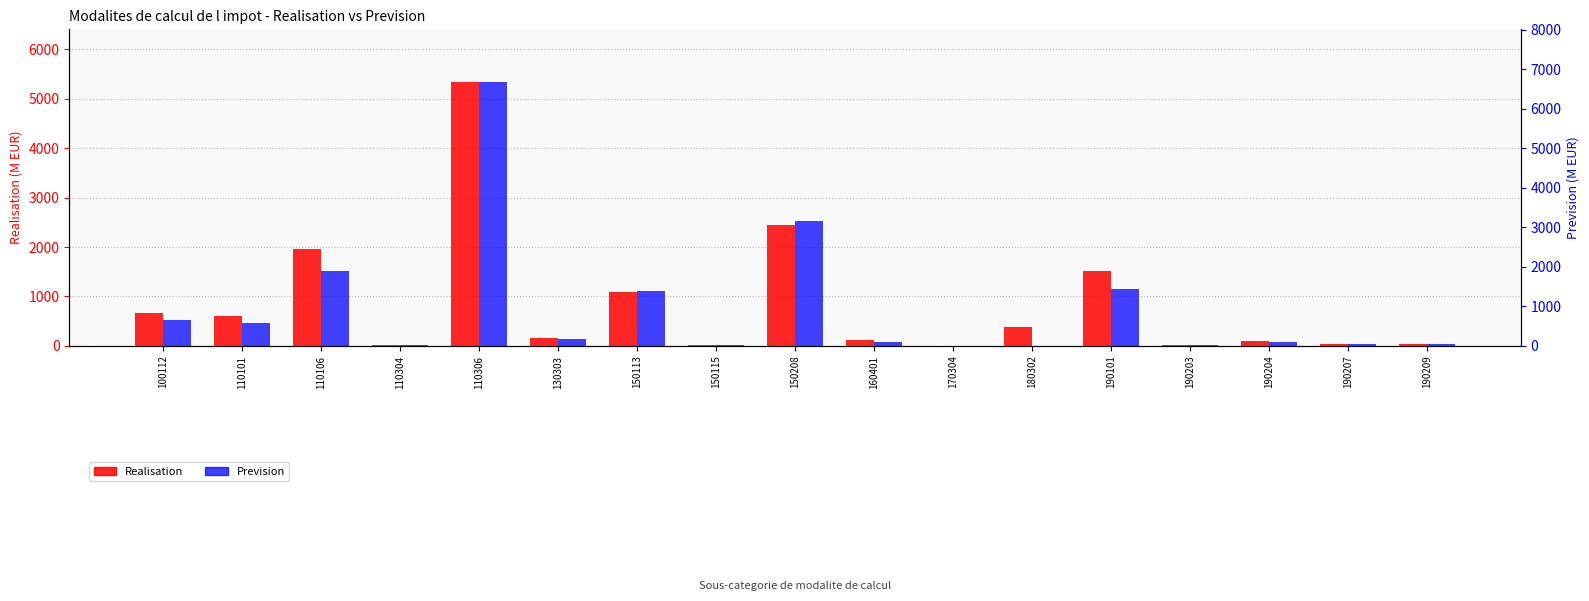

What is the value of the Realisation bar at the 8th from the left?

15